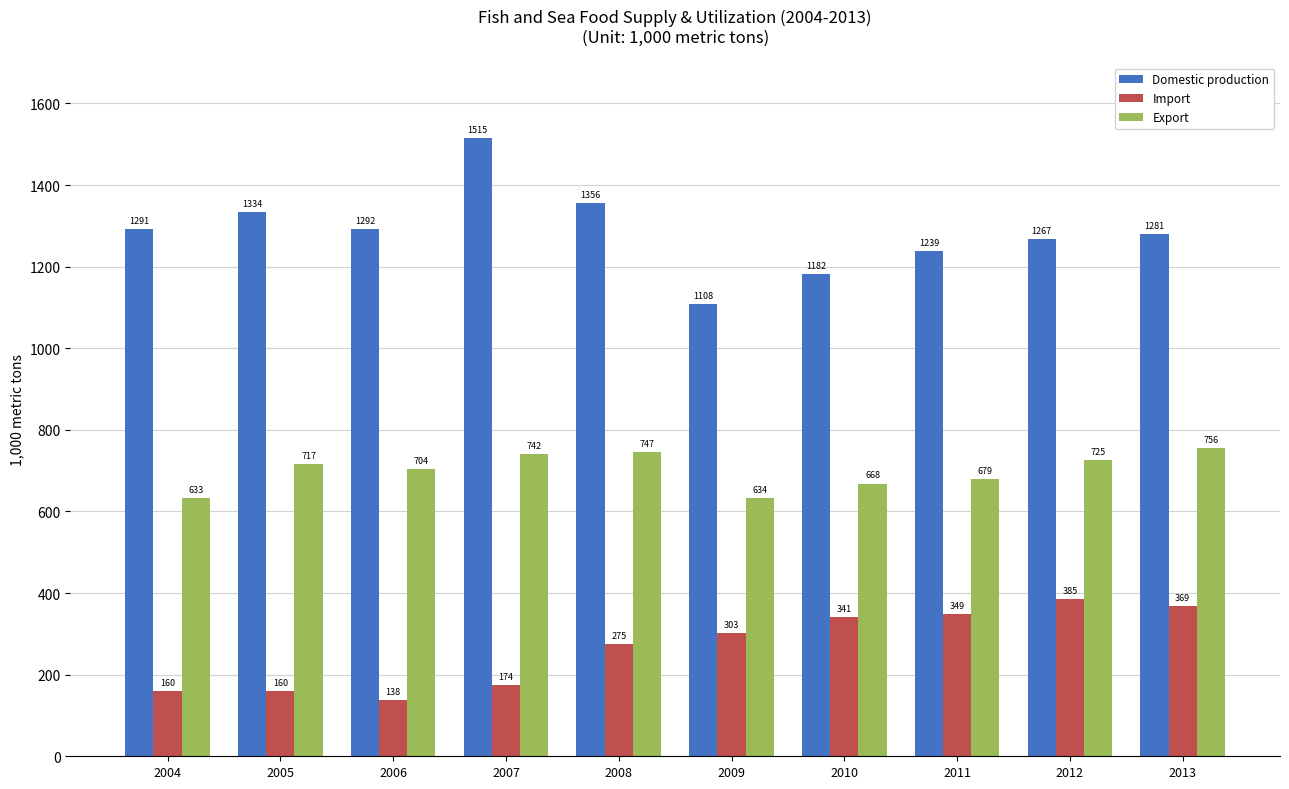

True or false: Export has a value of 741.8 at 2007.

True